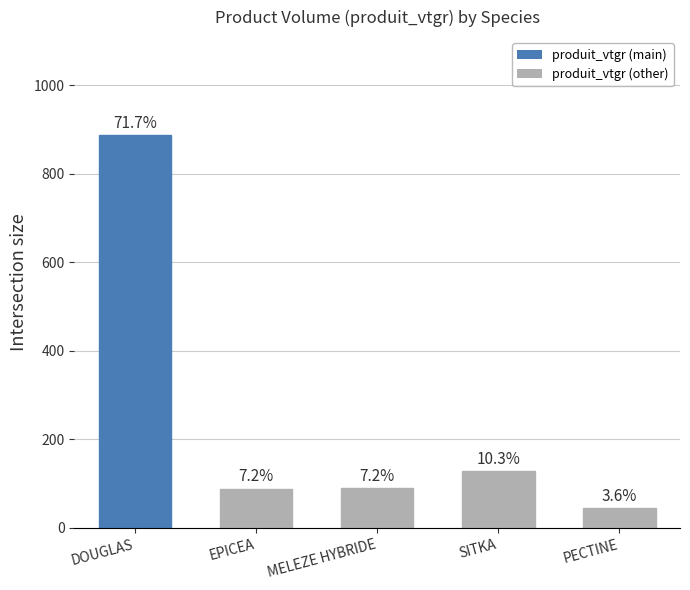

What is the label of the 2nd bar from the right?

SITKA